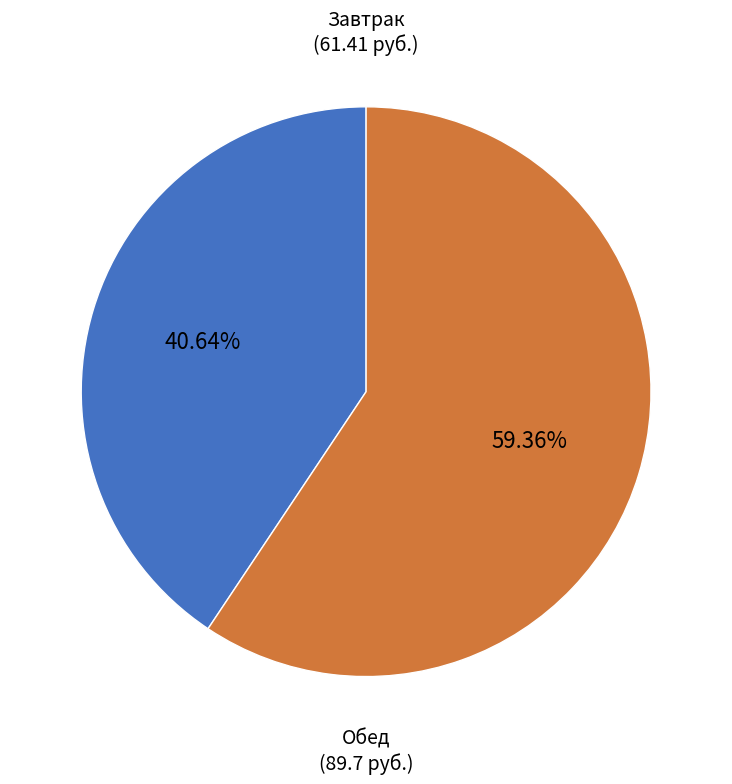

Does any single category account for the majority?

Yes